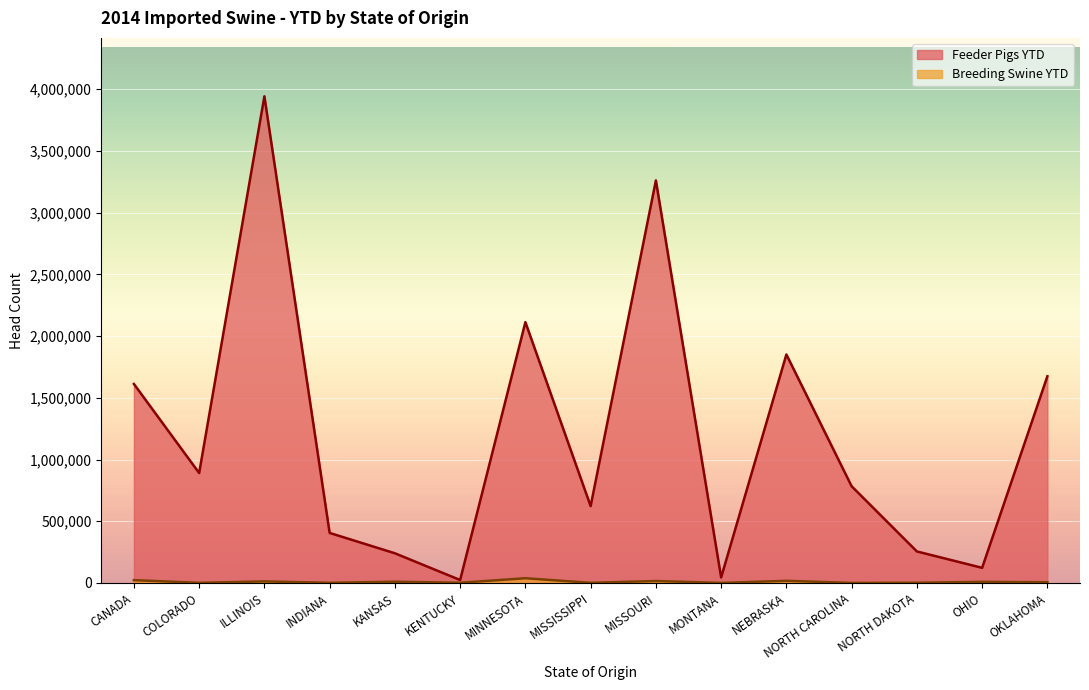

True or false: Breeding Swine YTD and Feeder Pigs YTD intersect in this chart.

False